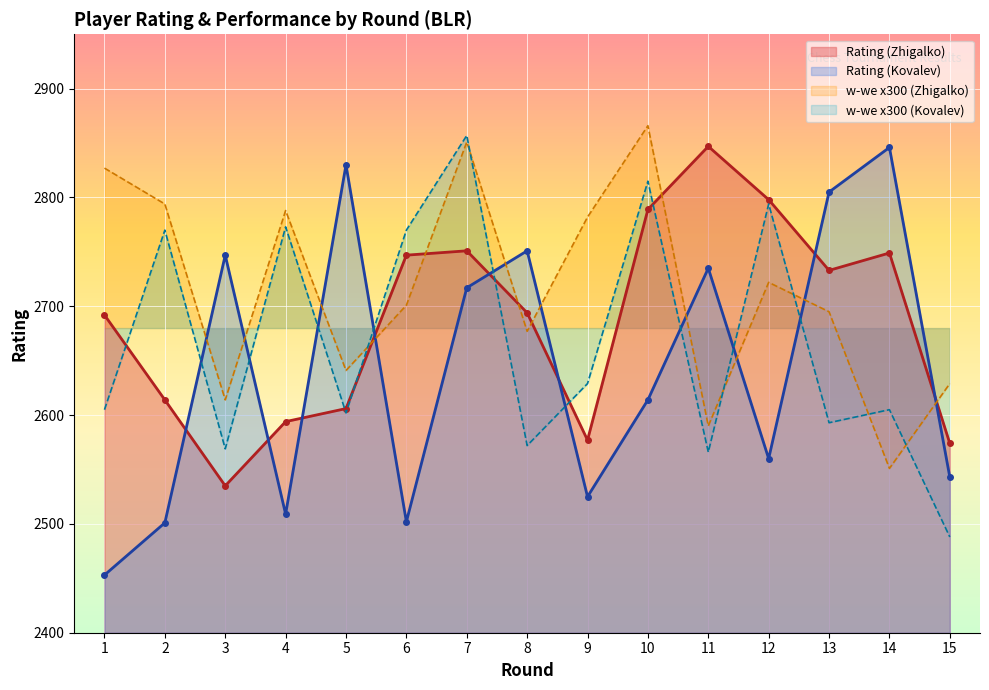

What is the sum of the Rating (Kovalev) values at 4 and 13?

5314